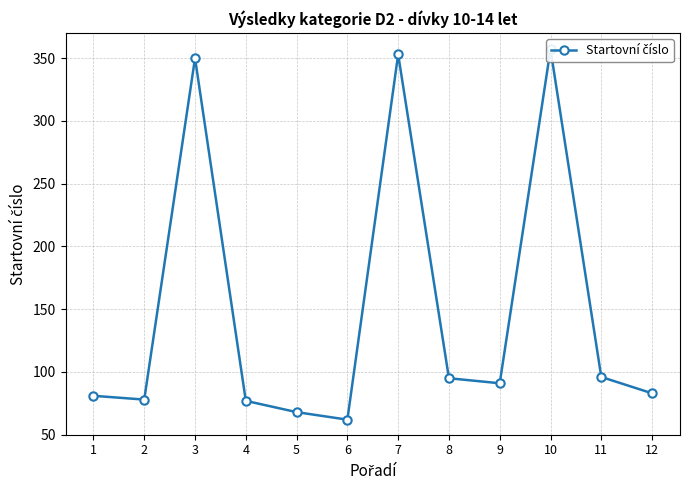

How many points are lower than both their immediate neighbors (excluding endpoints)?

3